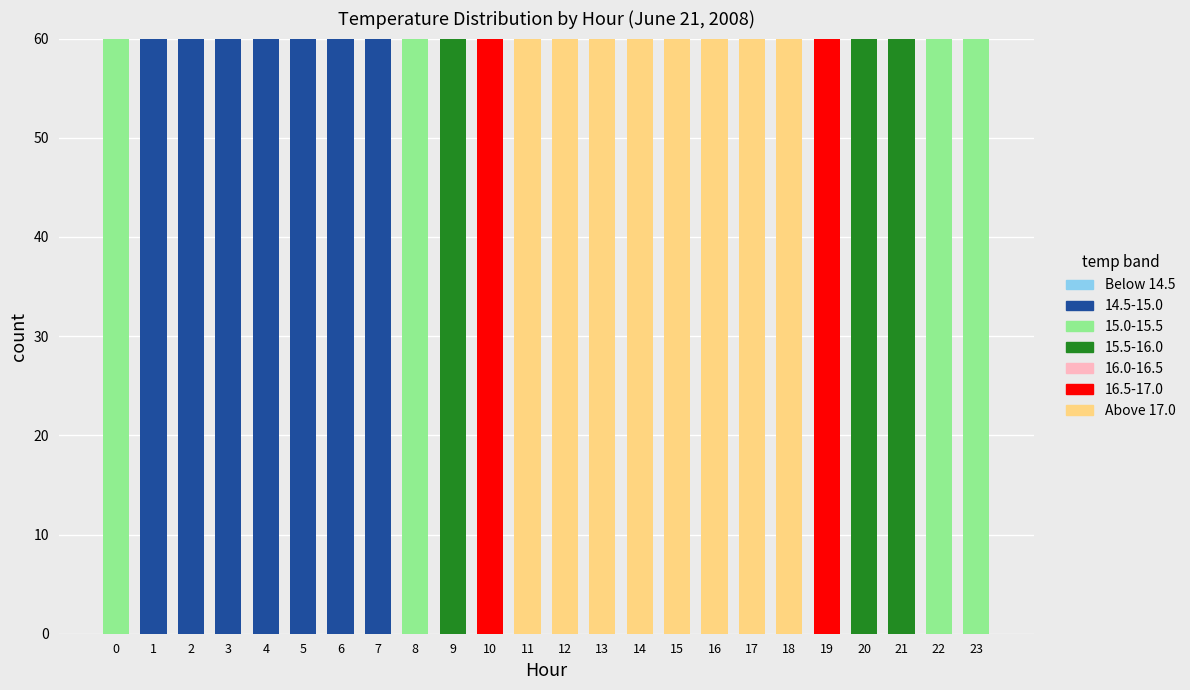

What is the total value across all series at 6?

60